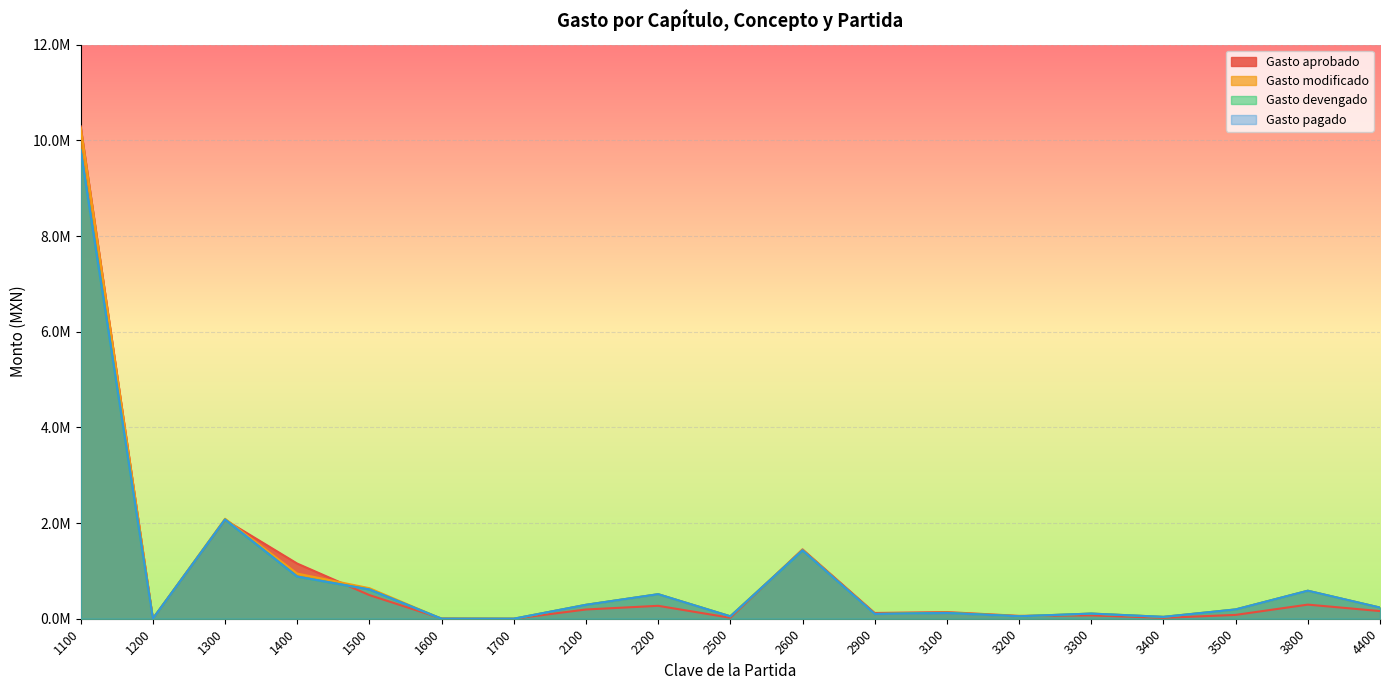

Is it true that Gasto pagado equals 185550.7 at 3300?

False